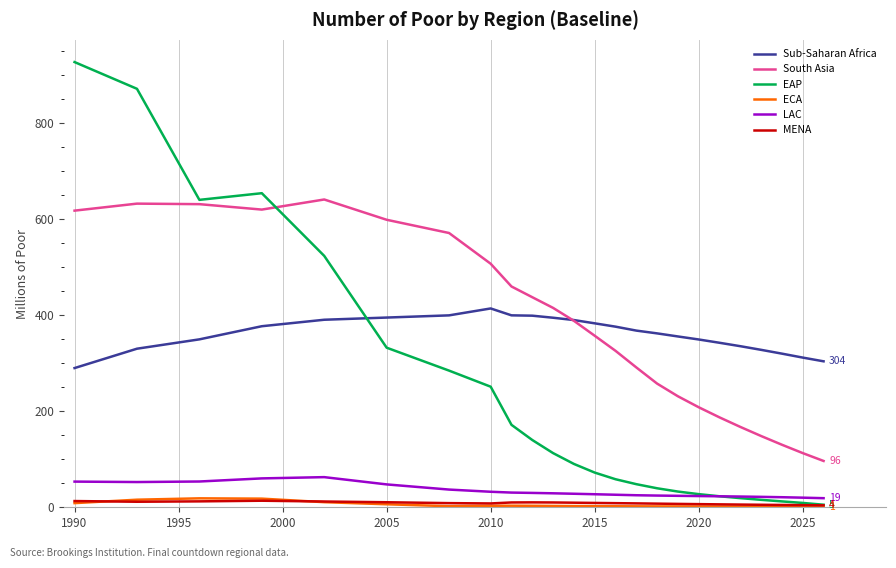

Which series has the largest range (max minus min)?

EAP